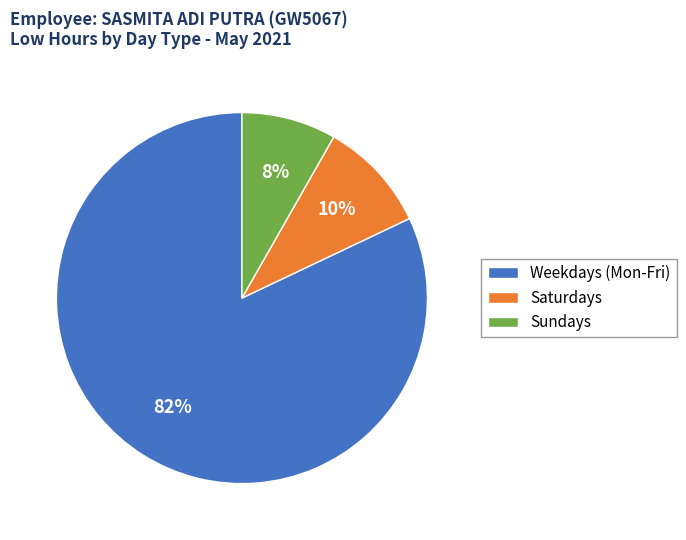

To the nearest percent, what is the difference between the largest and smallest slice percentages?

74%